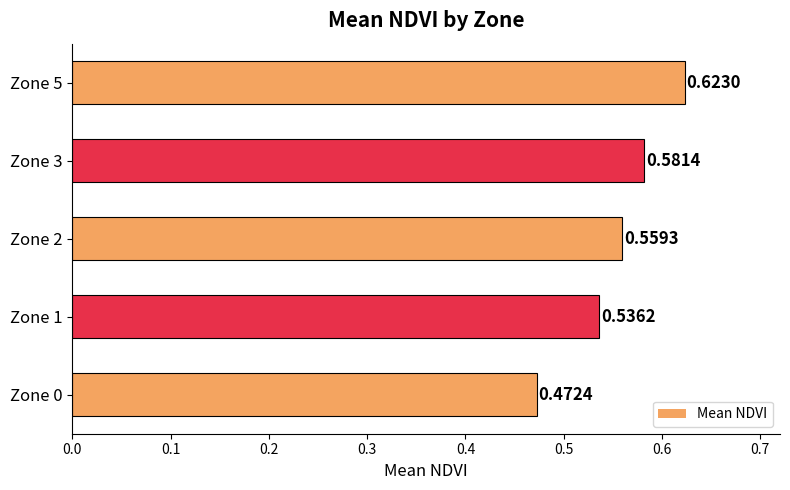

What is the sum of all values?

2.8